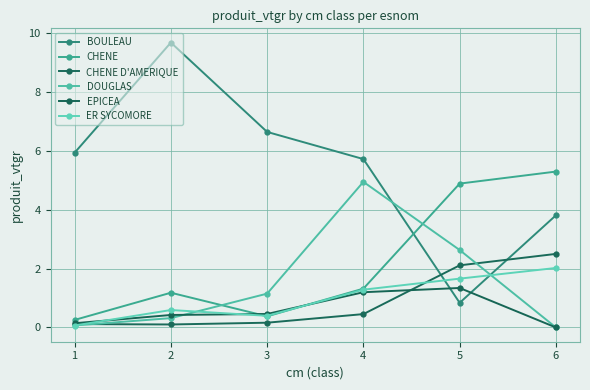

Reading right to left, list all the values displayed in this chart.

BOULEAU: 6=3.8	5=0.8	4=5.7	3=6.6	2=9.7	1=5.9
CHENE: 6=5.3	5=4.9	4=1.3	3=0.4	2=1.2	1=0.3
CHENE D'AMERIQUE: 6=2.5	5=2.1	4=0.5	3=0.2	2=0.1	1=0.1
DOUGLAS: 6=0.0	5=2.6	4=4.9	3=1.1	2=0.3	1=0.1
EPICEA: 6=0.0	5=1.3	4=1.2	3=0.5	2=0.4	1=0.1
ER SYCOMORE: 6=2.0	5=1.7	4=1.3	3=0.4	2=0.6	1=0.1